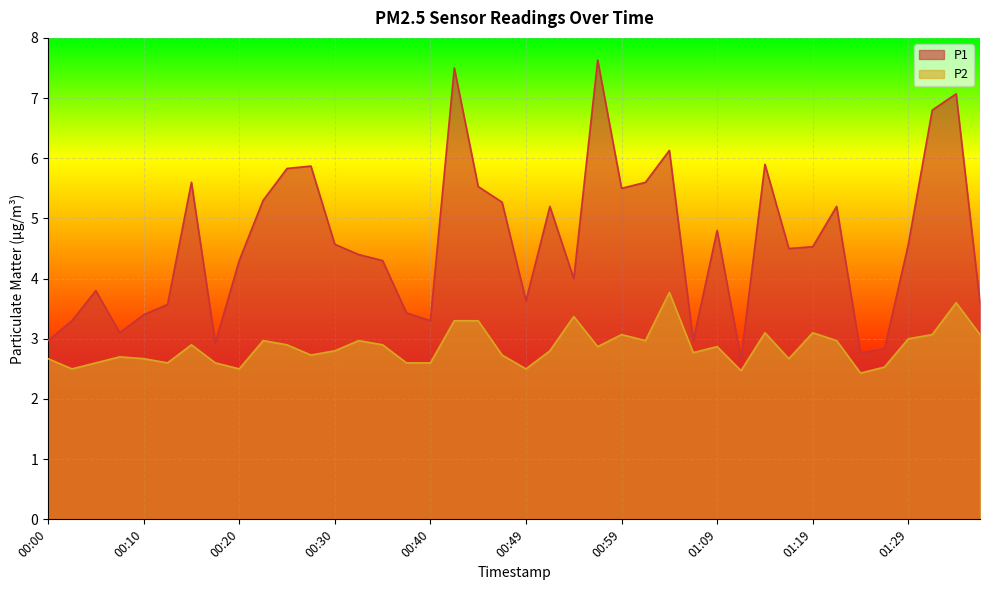

Reading left to right, transcribe all the data shown in this chart.

P1: 00:00=3.0	00:02=3.3	00:05=3.8	00:07=3.1	00:10=3.4	00:12=3.6	00:15=5.6	00:17=2.9	00:20=4.3	00:22=5.3	00:25=5.8	00:27=5.9	00:30=4.6	00:32=4.4	00:35=4.3	00:37=3.4	00:40=3.3	00:42=7.5	00:44=5.5	00:47=5.3	00:49=3.6	00:52=5.2	00:54=4.0	00:57=7.6	00:59=5.5	01:02=5.6	01:04=6.1	01:07=3.0	01:09=4.8	01:12=2.7	01:14=5.9	01:17=4.5	01:19=4.5	01:22=5.2	01:24=2.8	01:26=2.8	01:29=4.6	01:31=6.8	01:34=7.1	01:36=3.6
P2: 00:00=2.7	00:02=2.5	00:05=2.6	00:07=2.7	00:10=2.7	00:12=2.6	00:15=2.9	00:17=2.6	00:20=2.5	00:22=3.0	00:25=2.9	00:27=2.7	00:30=2.8	00:32=3.0	00:35=2.9	00:37=2.6	00:40=2.6	00:42=3.3	00:44=3.3	00:47=2.7	00:49=2.5	00:52=2.8	00:54=3.4	00:57=2.9	00:59=3.1	01:02=3.0	01:04=3.8	01:07=2.8	01:09=2.9	01:12=2.5	01:14=3.1	01:17=2.7	01:19=3.1	01:22=3.0	01:24=2.4	01:26=2.5	01:29=3.0	01:31=3.1	01:34=3.6	01:36=3.1